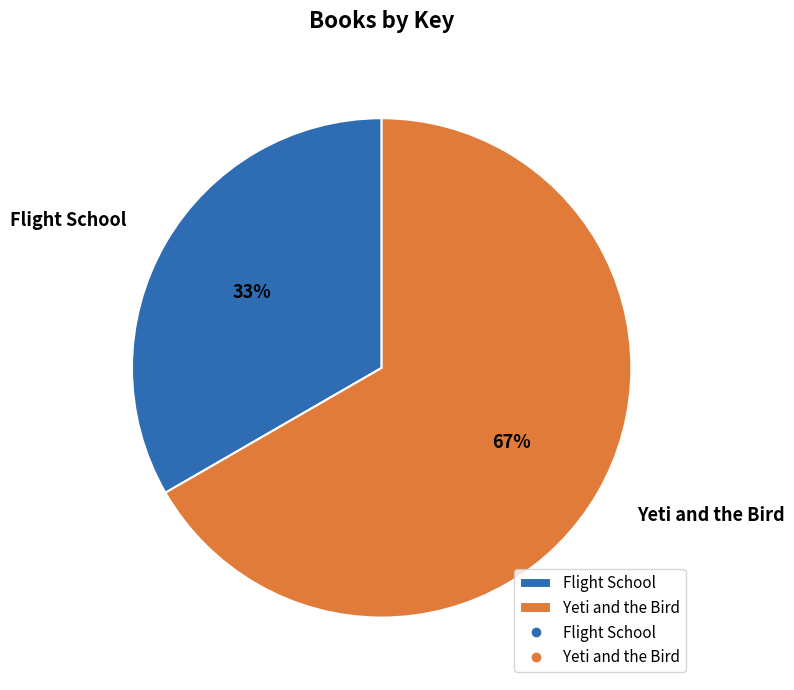

To the nearest percent, what is the combined percentage of Flight School and Yeti and the Bird?

100%